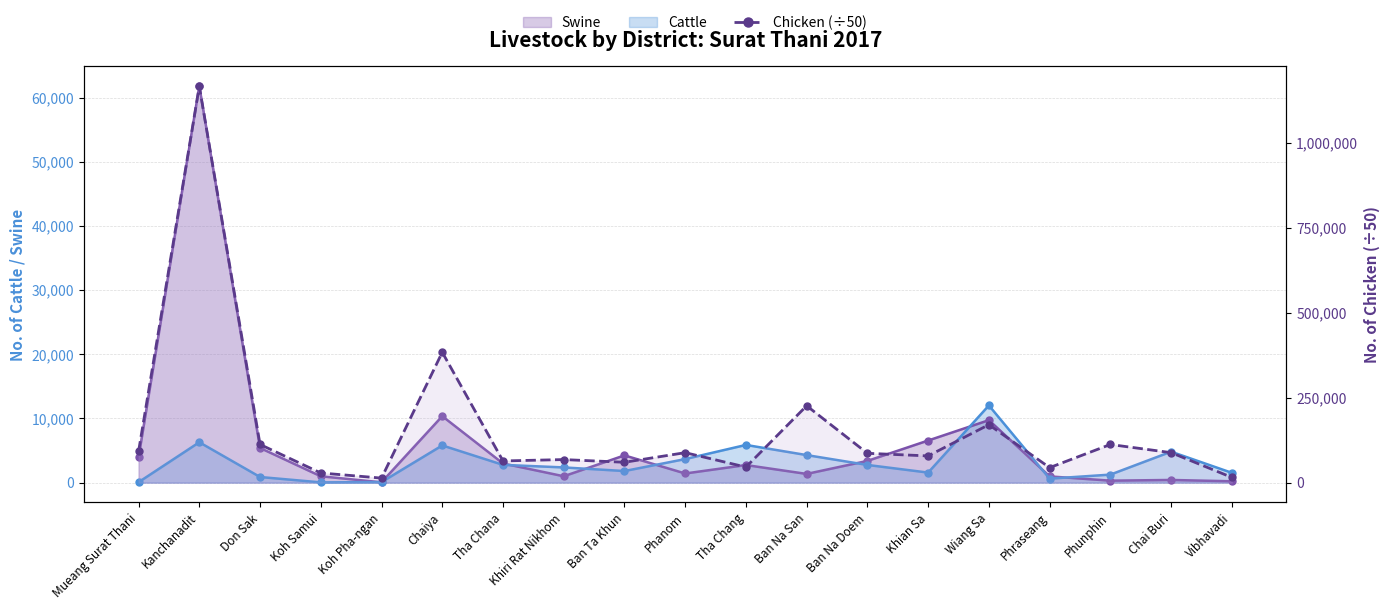

Does the chart display data point markers on the line(s)?

Yes